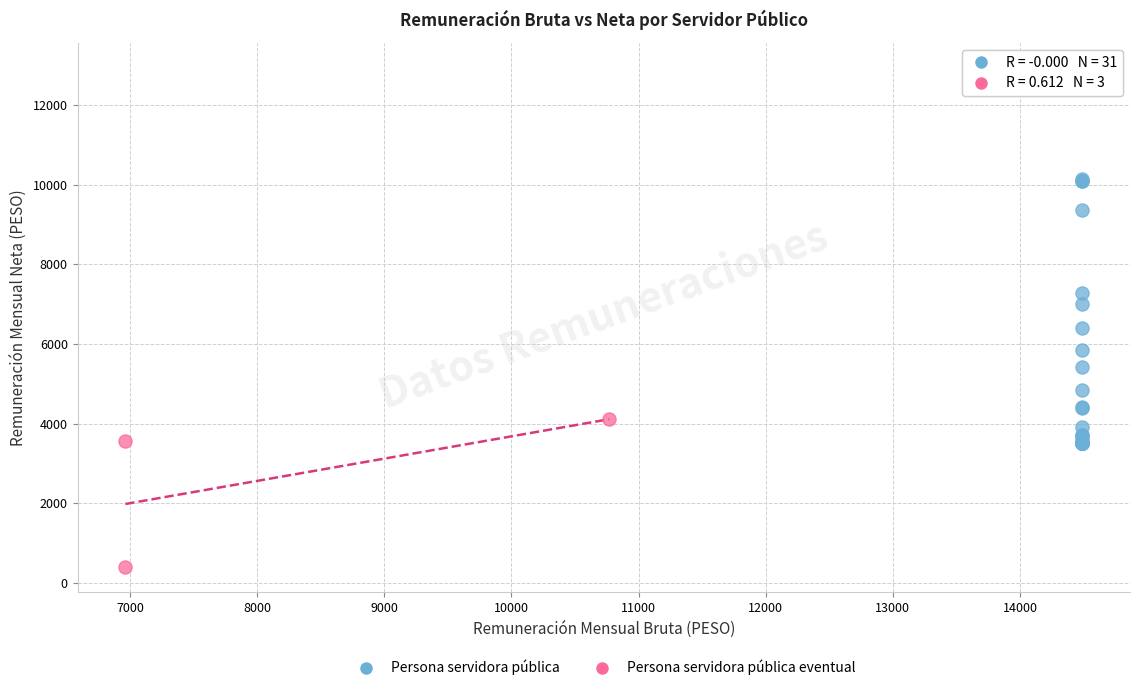

What are all the series names shown in the legend?

Persona servidora pública, Persona servidora pública eventual